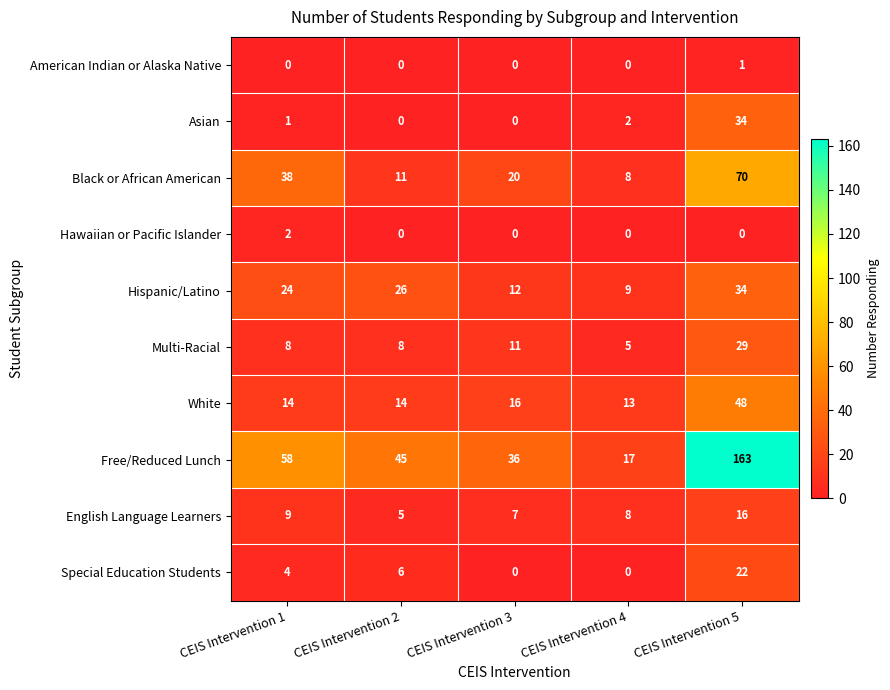

The Hawaiian or Pacific Islander series shows 0 at CEIS Intervention 4. True or false?

True